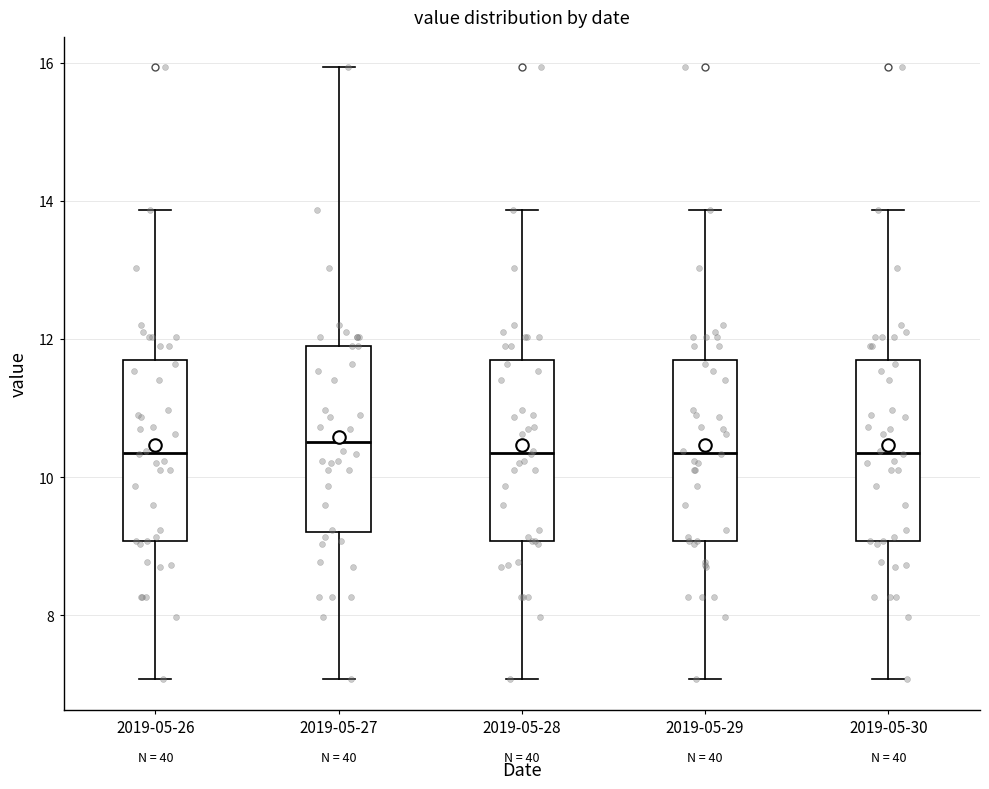

Reading left to right, transcribe this box plot: for each box, give where its median line is, the range the box spans, and where its two whiskers end, as read against the y-axis. The values are not printed on the chart, so give them approximately, as read against the axis.

2019-05-26: median 10.4, box 9.0 to 11.6, whiskers 7.0 to 13.8
2019-05-27: median 10.6, box 9.2 to 12.0, whiskers 7.0 to 16.0
2019-05-28: median 10.4, box 9.0 to 11.6, whiskers 7.0 to 13.8
2019-05-29: median 10.4, box 9.0 to 11.6, whiskers 7.0 to 13.8
2019-05-30: median 10.4, box 9.0 to 11.6, whiskers 7.0 to 13.8